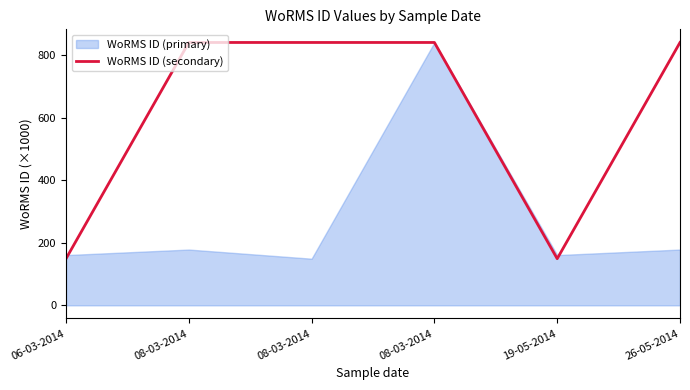

What is the label of the 5th point from the right?

08-03-2014